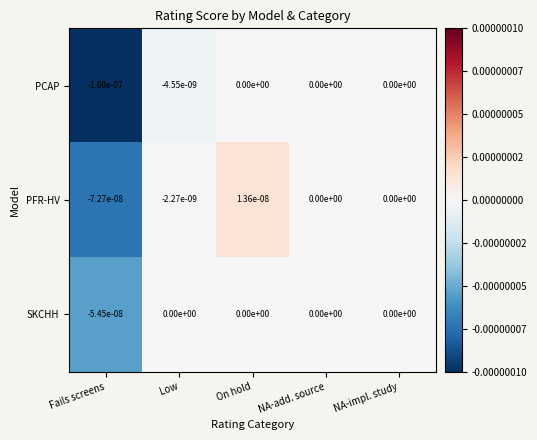

Where does the PFR-HV series first go above 0?

On hold